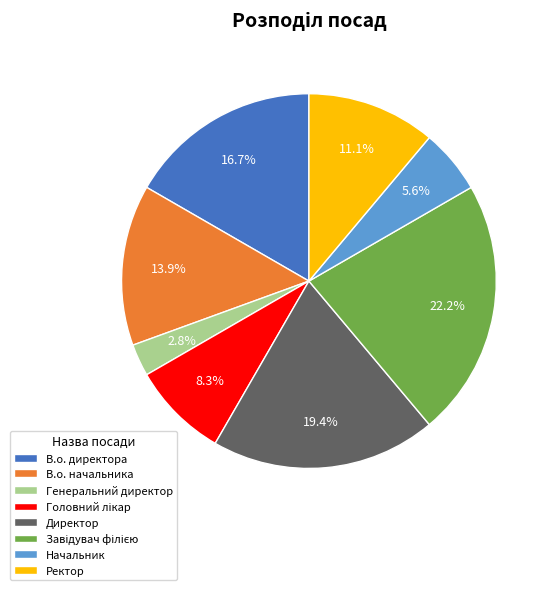

How many segments does this pie chart have?

8